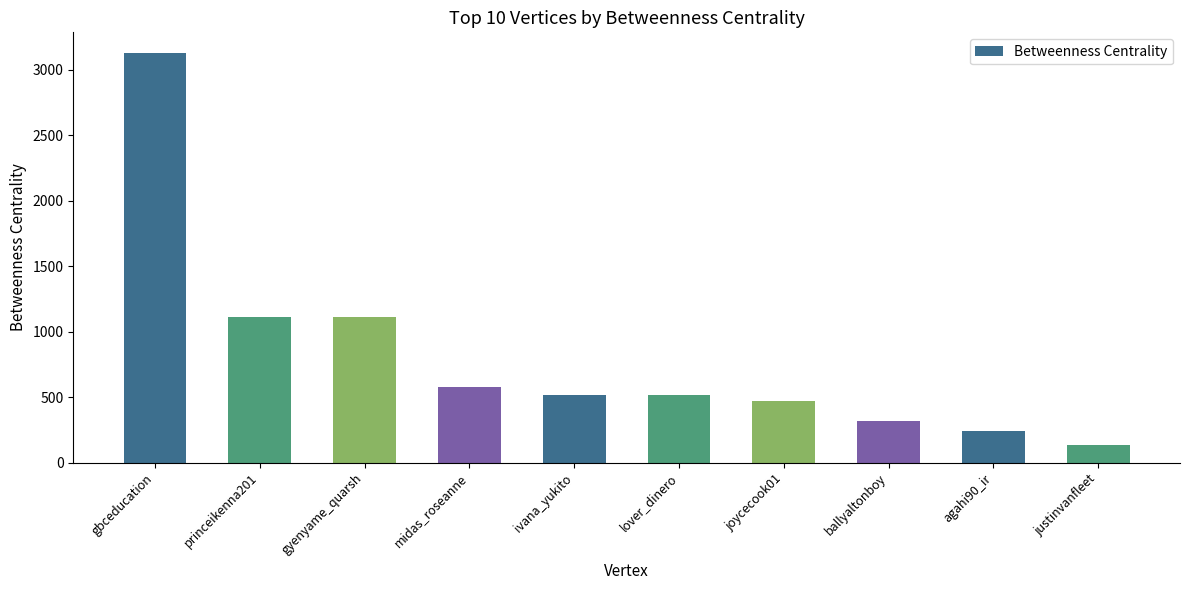

What value does the data have at gbceducation?

3130.5